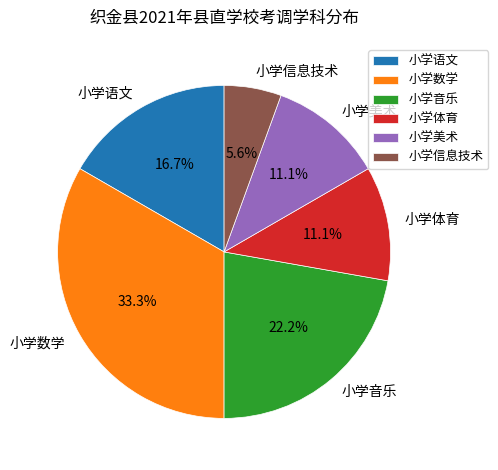

Which slice is the largest?

小学数学